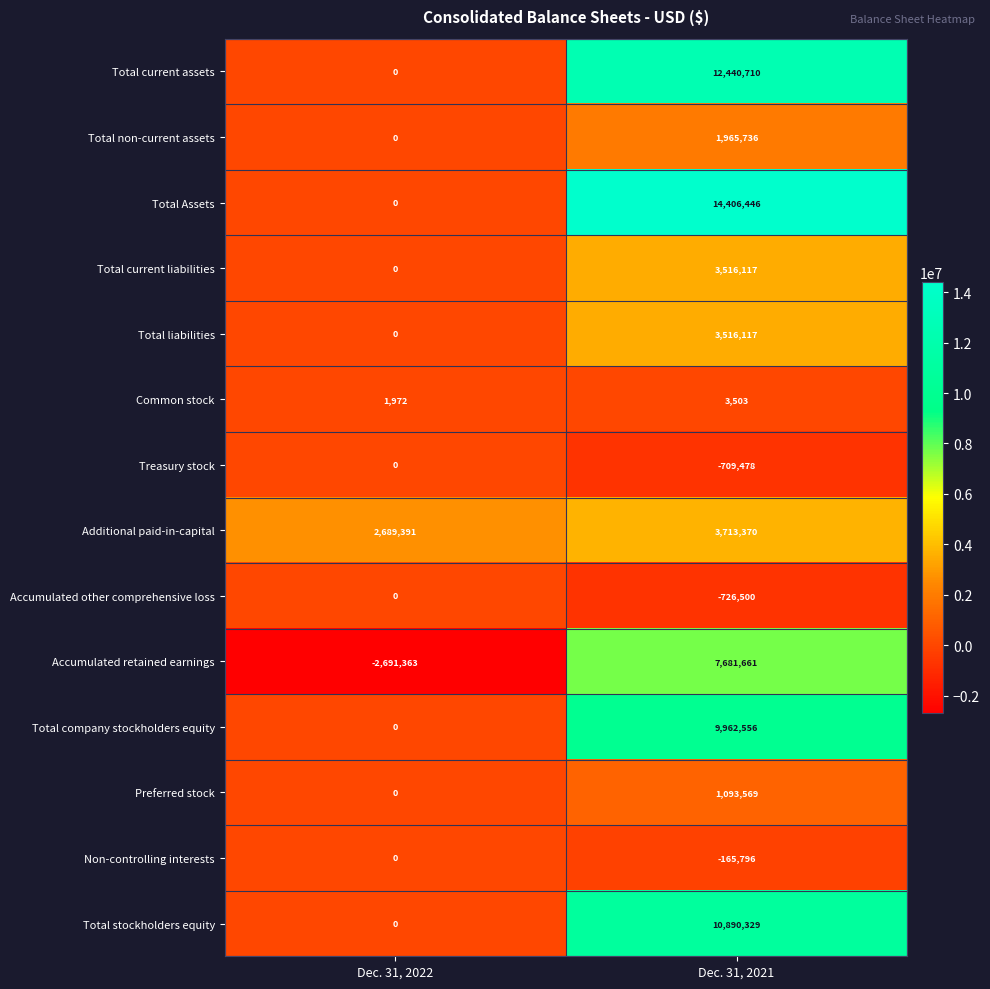

At how many categories does at least one series exceed 13128271?

1